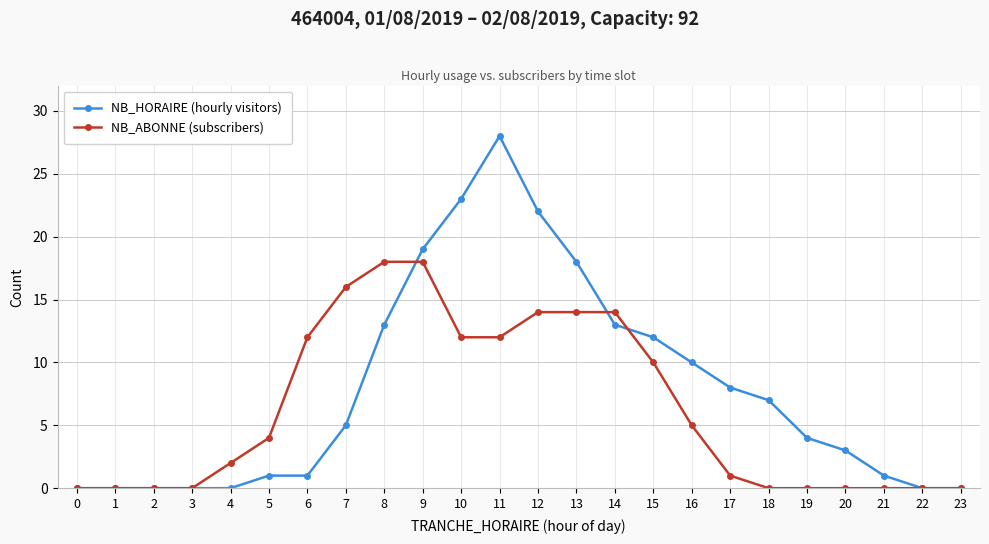

What is the maximum value for NB_ABONNE (subscribers)?

18